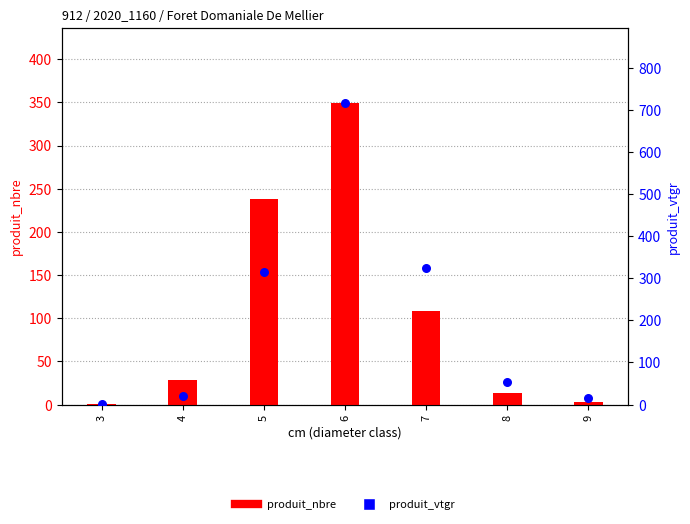

At which category is the sum across all series the highest?

6